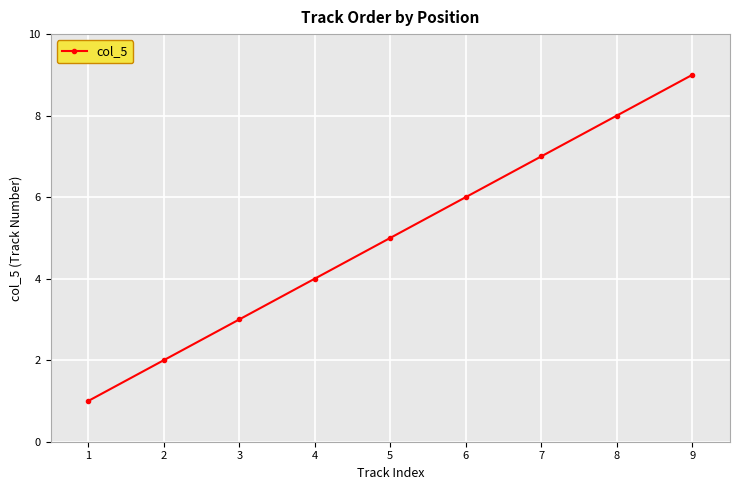

Is it true that the value at 3 is 3?

True